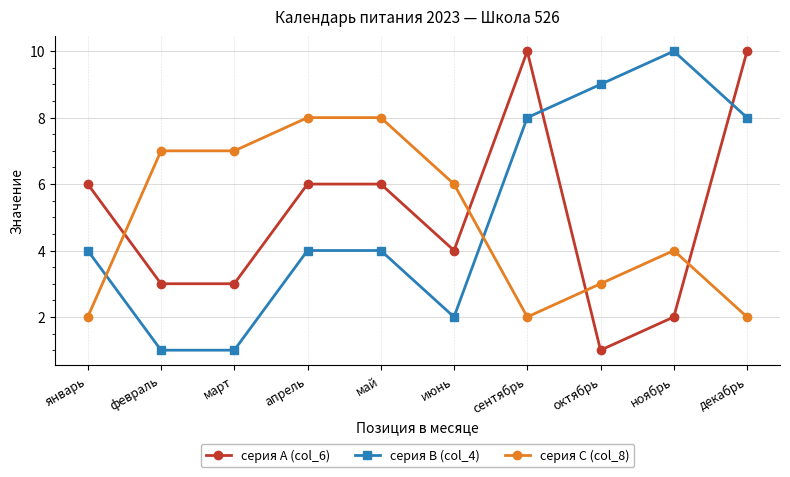

What is the value of the серия A (col_6) point at the 1st from the left?

6